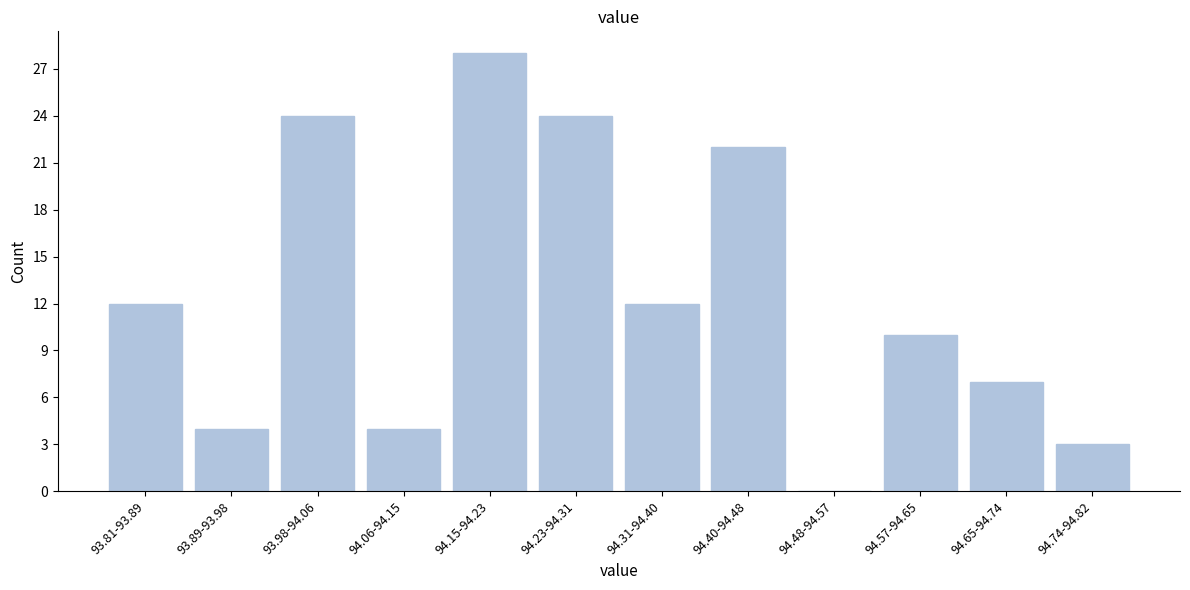

Reading right to left, extract all data points from this chart.

94.74-94.82=3	94.65-94.74=7	94.57-94.65=10	94.48-94.57=0	94.40-94.48=22	94.31-94.40=12	94.23-94.31=24	94.15-94.23=28	94.06-94.15=4	93.98-94.06=24	93.89-93.98=4	93.81-93.89=12